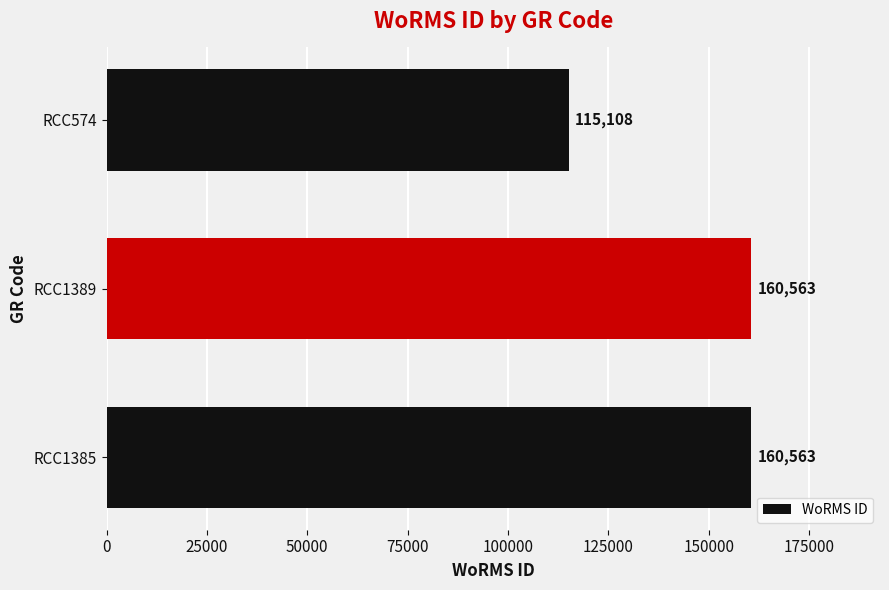

How many bars are there in total?

3